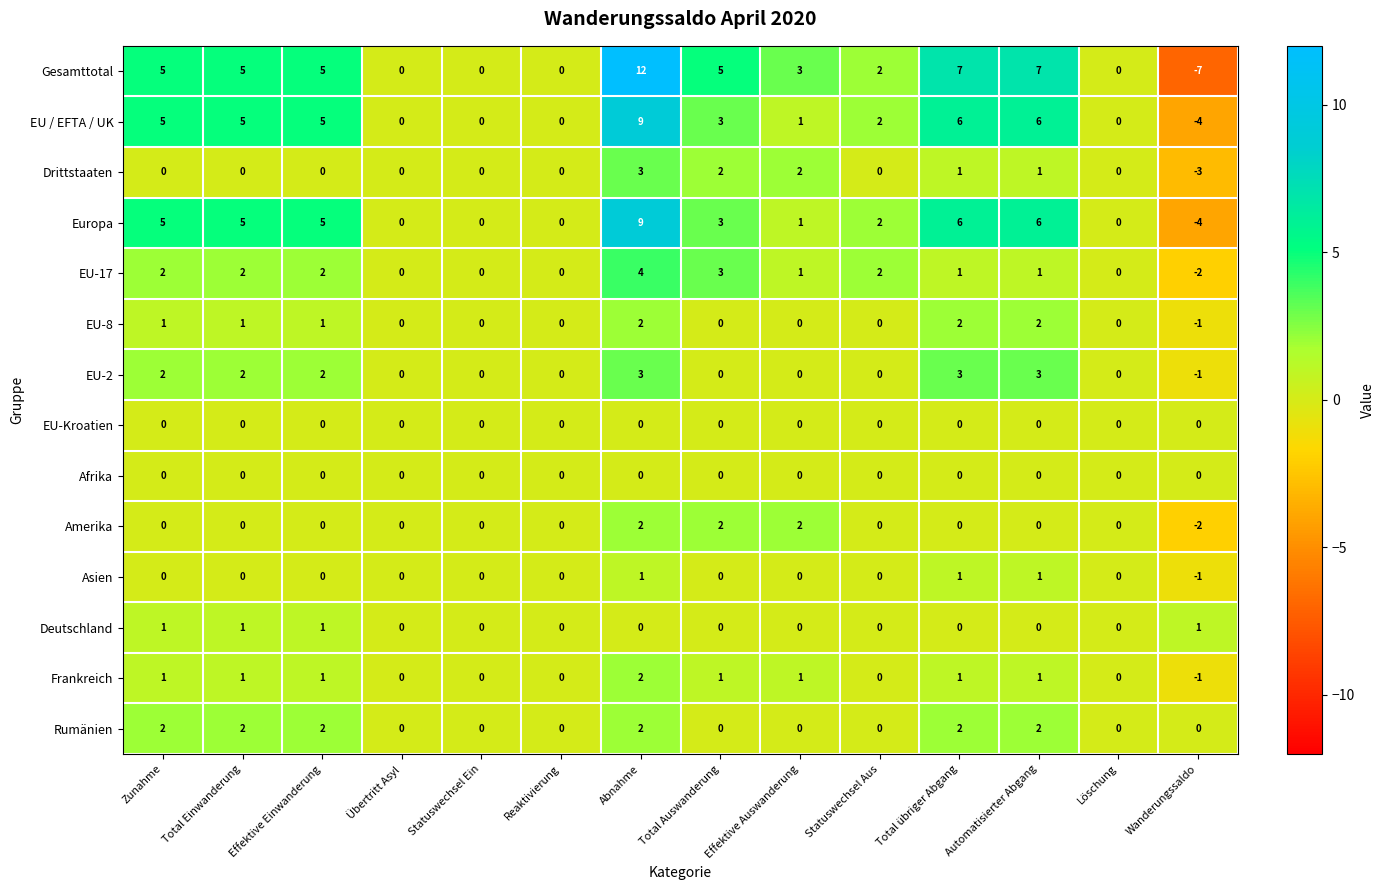

Count the number of data series in this chart.

14